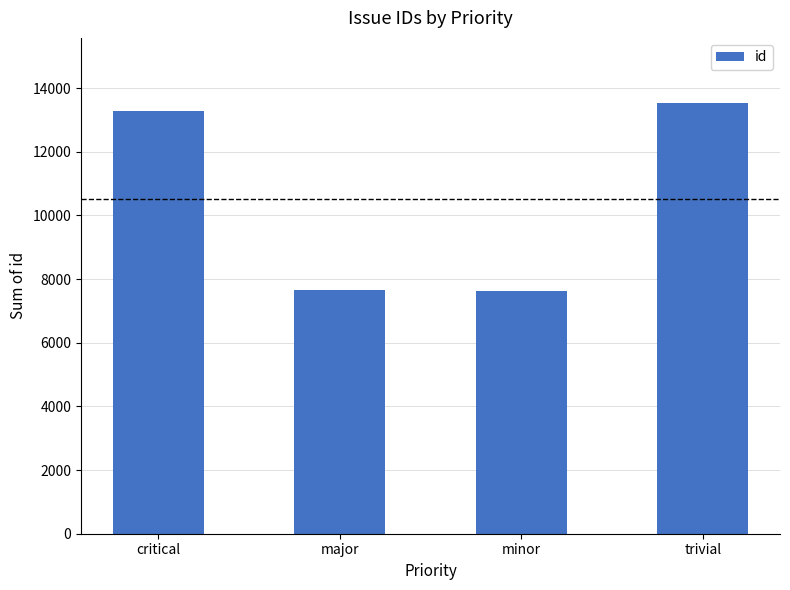

What value does the data have at trivial, to the nearest 10?

13550